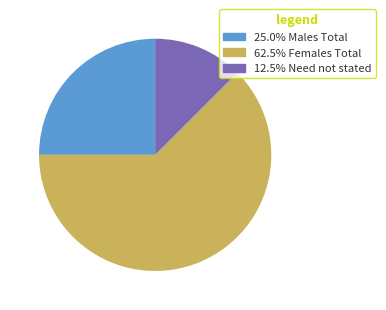

Does any single category account for the majority?

Yes